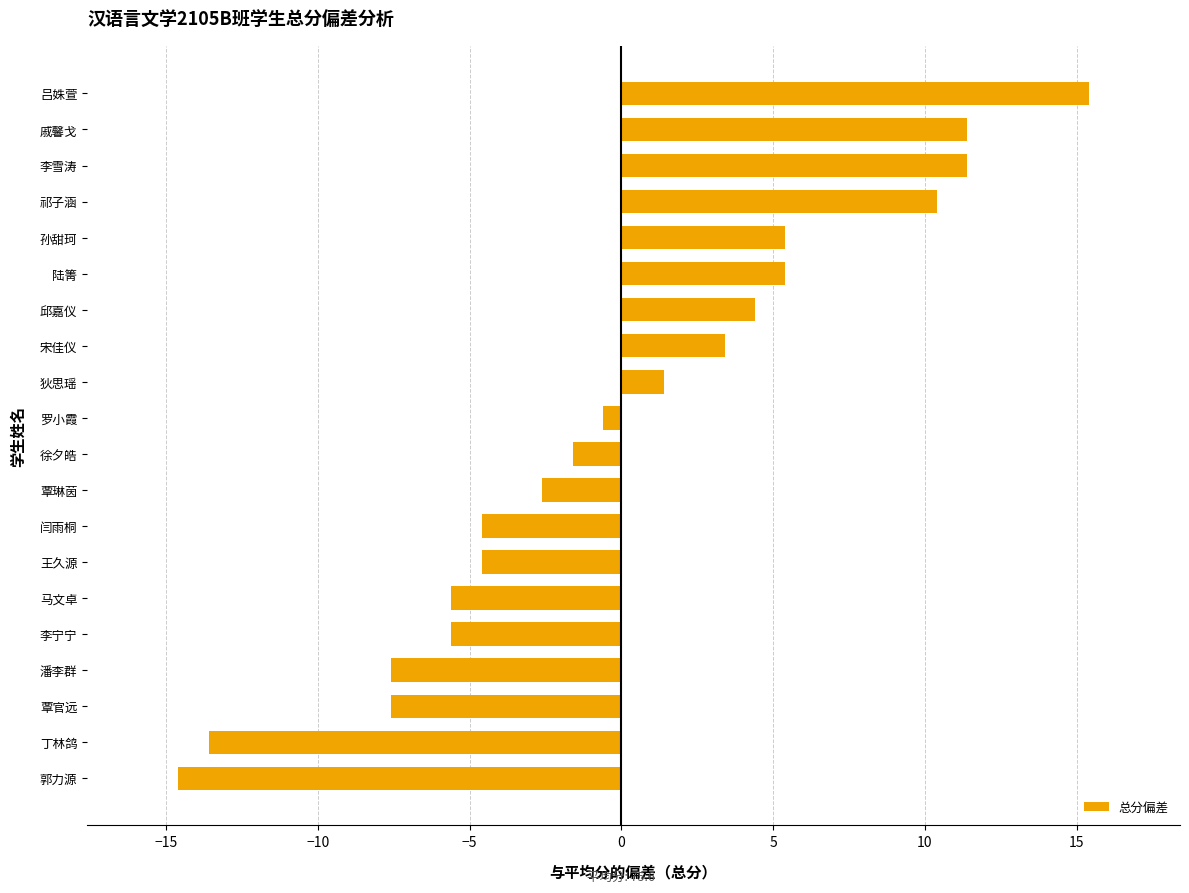

What is the approximate value at 覃琳茵?

-2.6